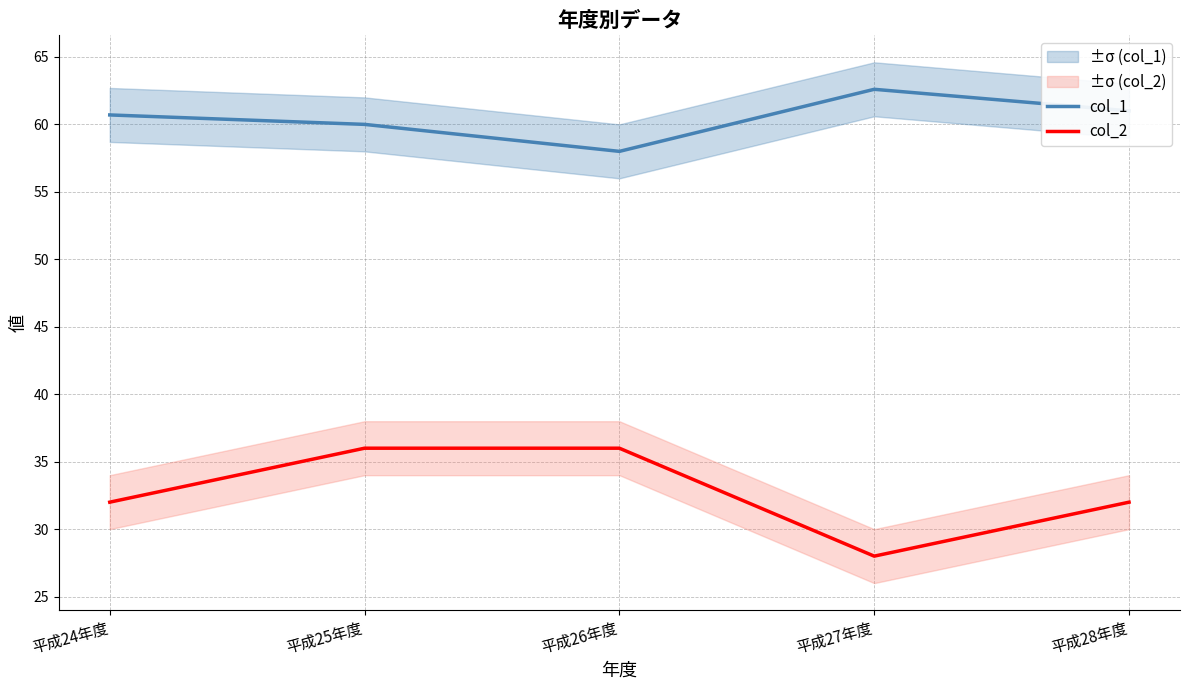

What is the difference between the second highest and second lowest values in the col_1 series?

1.0